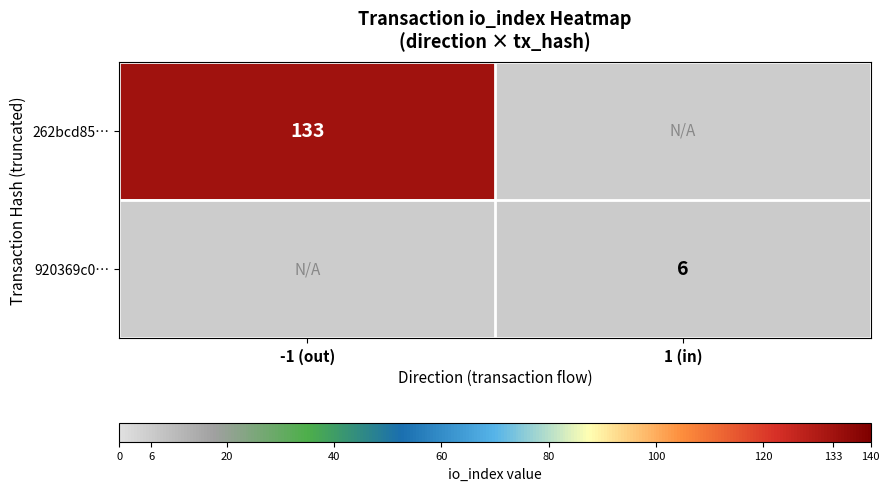

The 920369c0… series shows 2 at 1 (in). True or false?

False